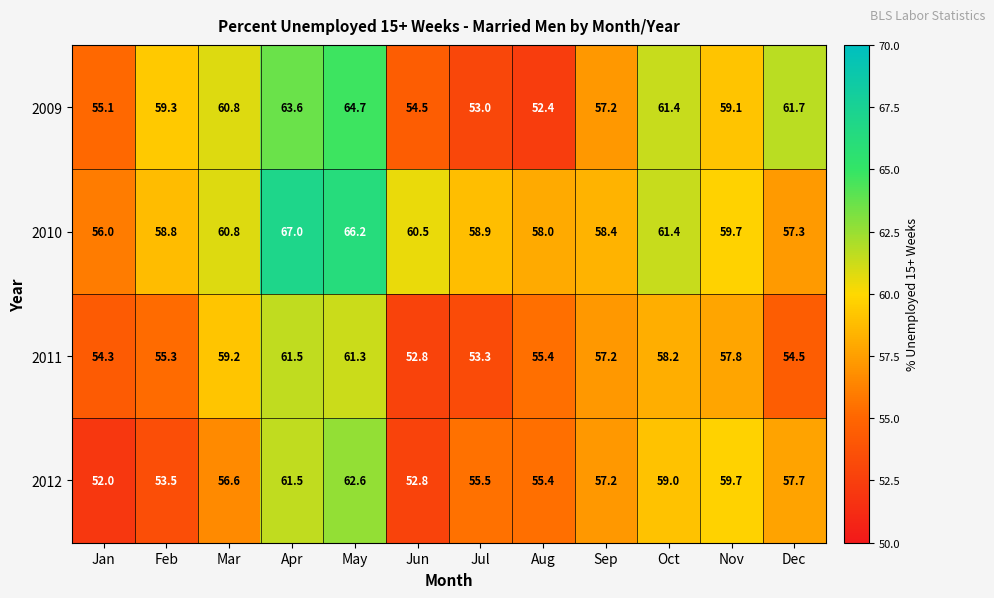

List the series in order of their peak value, highest first.

2010, 2009, 2012, 2011